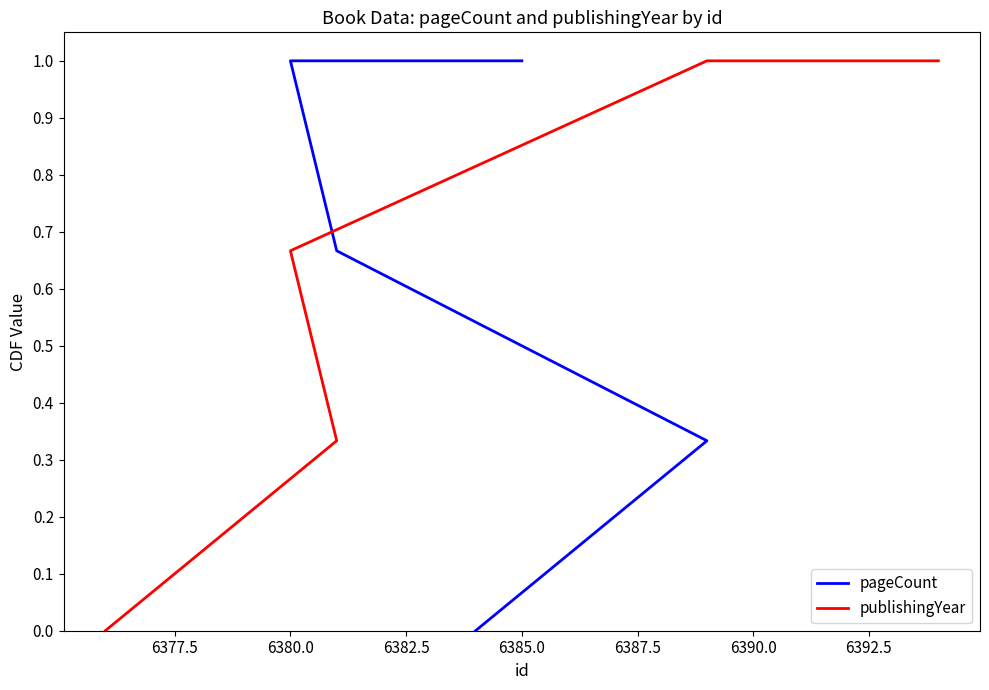

Reading left to right, list all the values displayed in this chart.

pageCount: 0.0	0.3	0.7	1.0	1.0
publishingYear: 0.0	0.3	0.7	1.0	1.0